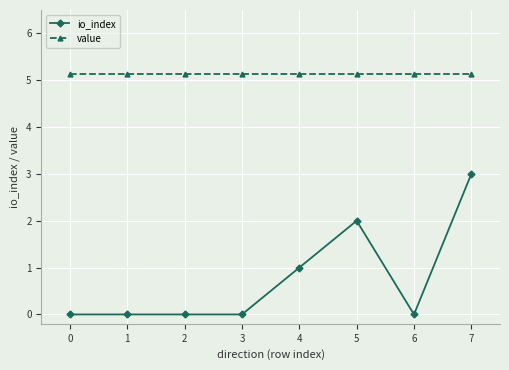

What is the sum of the io_index values at 1 and 4?

1.0